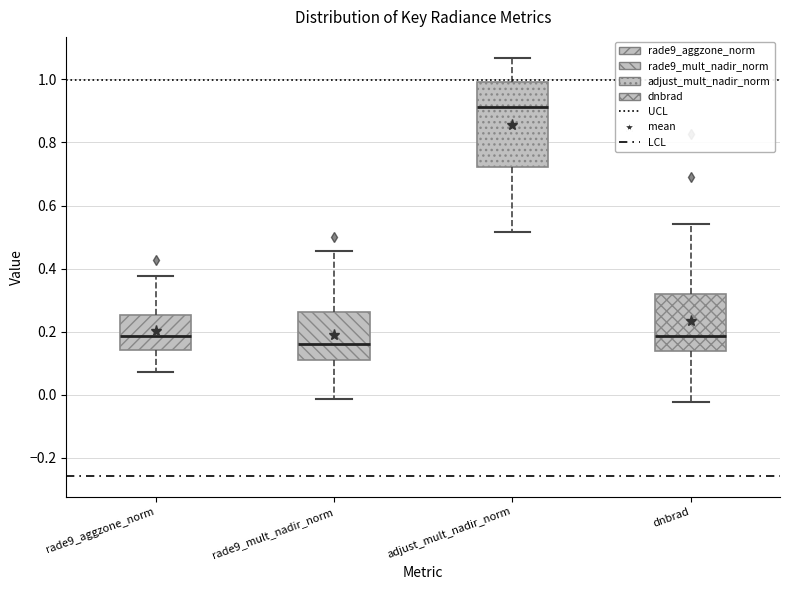

Comparing the boxes themselves (not the whiskers), which one is the tallest?

adjust_mult_nadir_norm